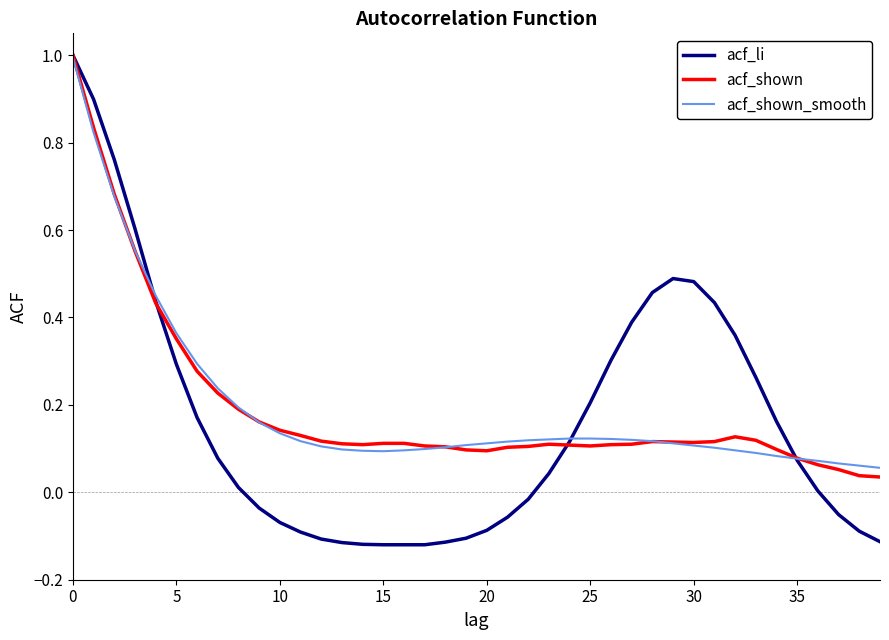

What is the greatest value displayed?

1.0